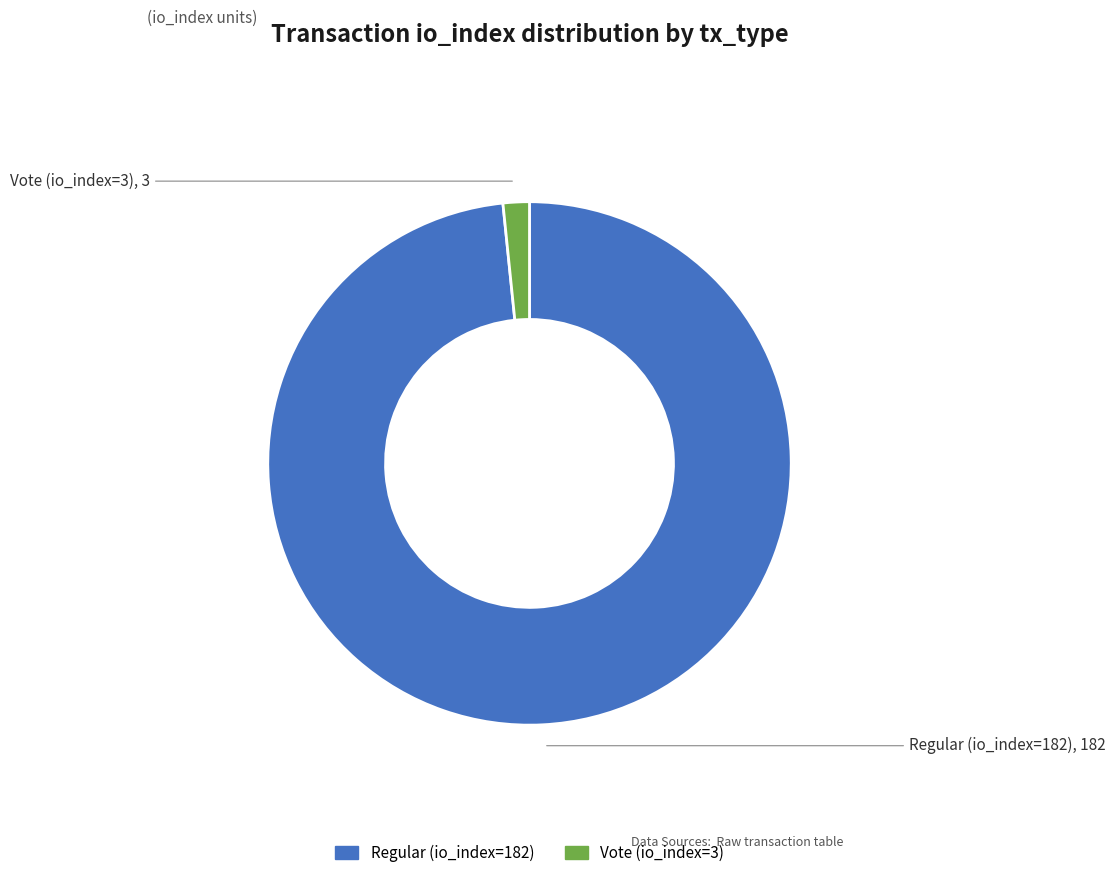

Which category has the smallest portion of the pie?

Vote (io_index=3)